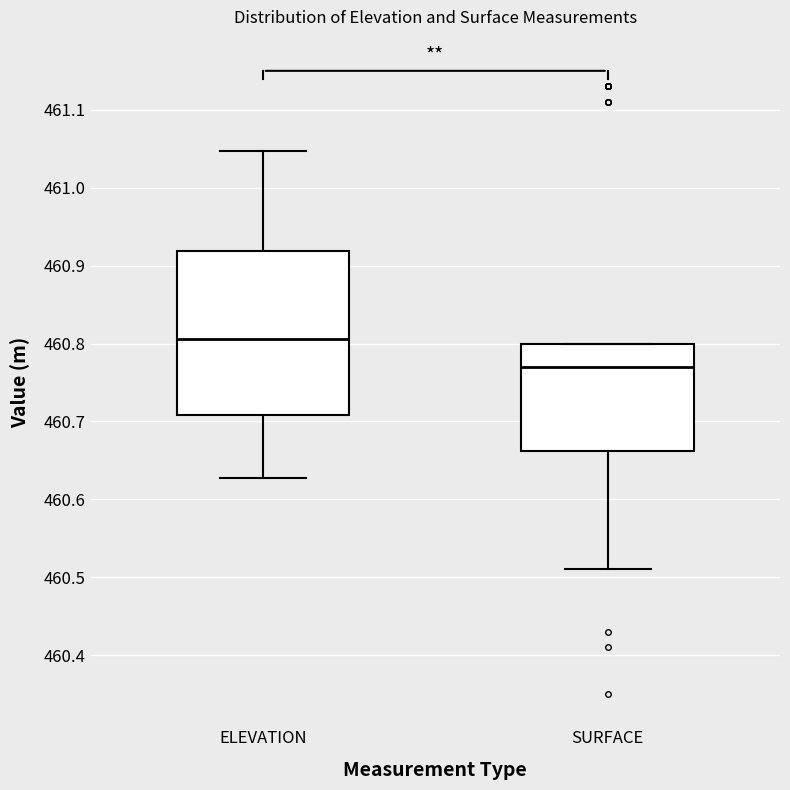

Comparing the boxes themselves (not the whiskers), which one is the tallest?

ELEVATION